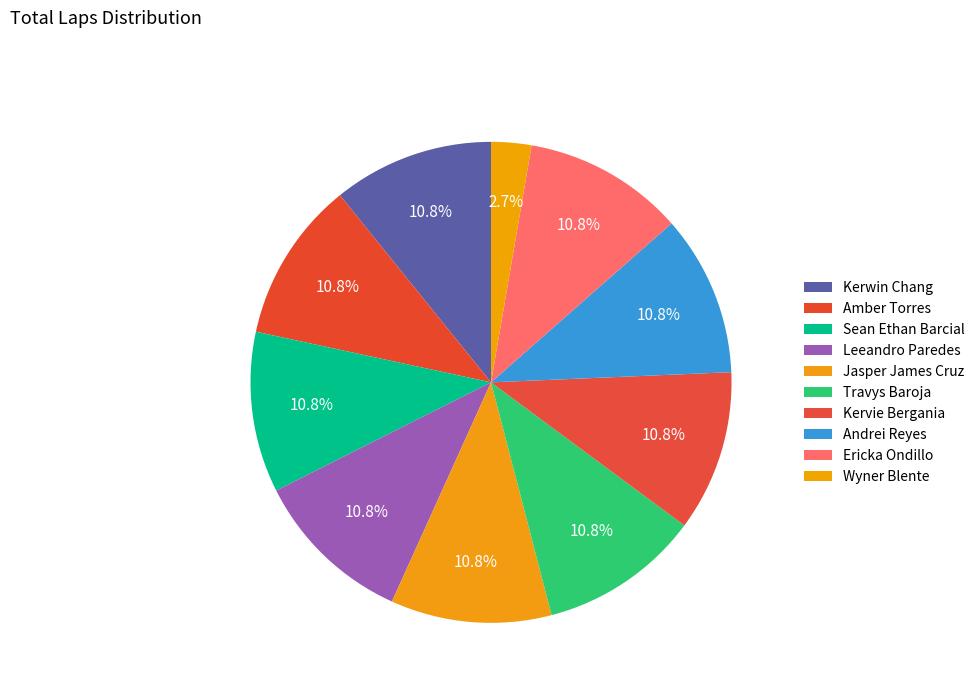

To the nearest percent, what percentage of the pie is Sean Ethan Barcial?

11%